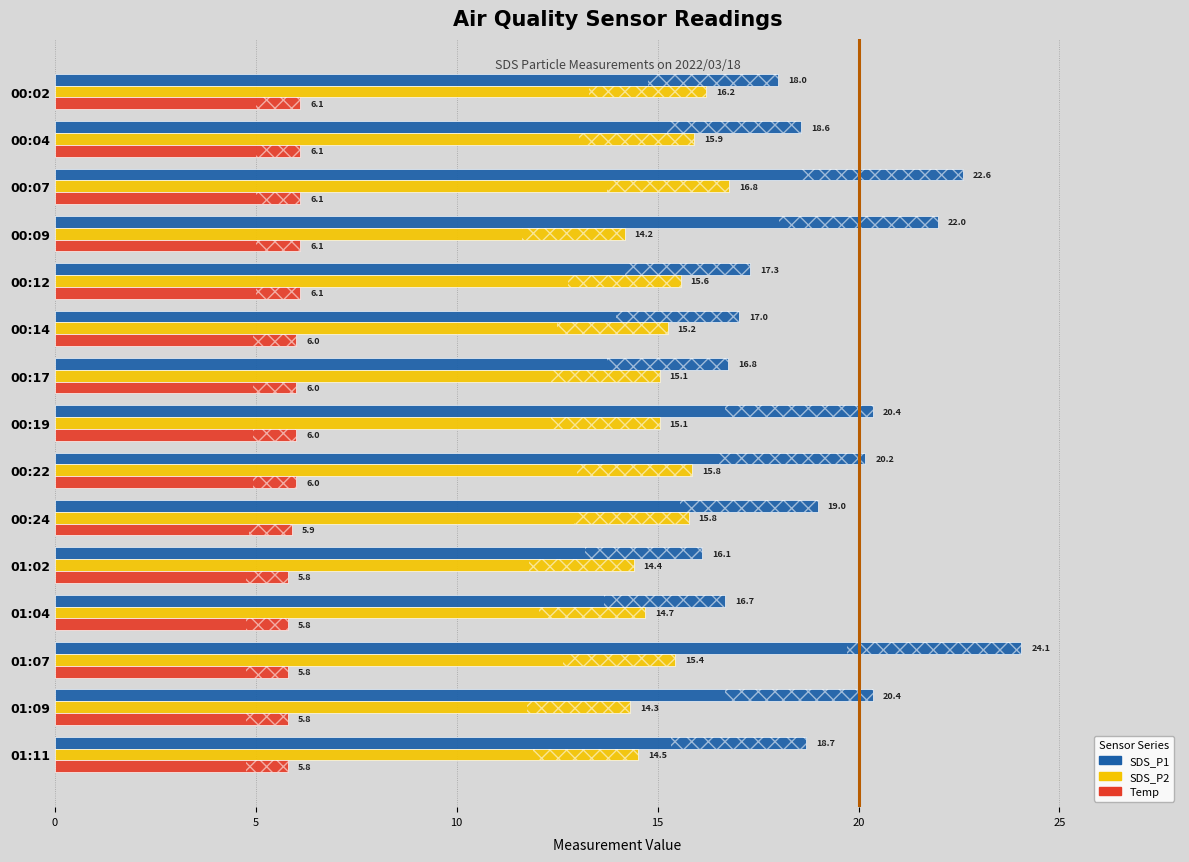

How many groups of bars are there?

15